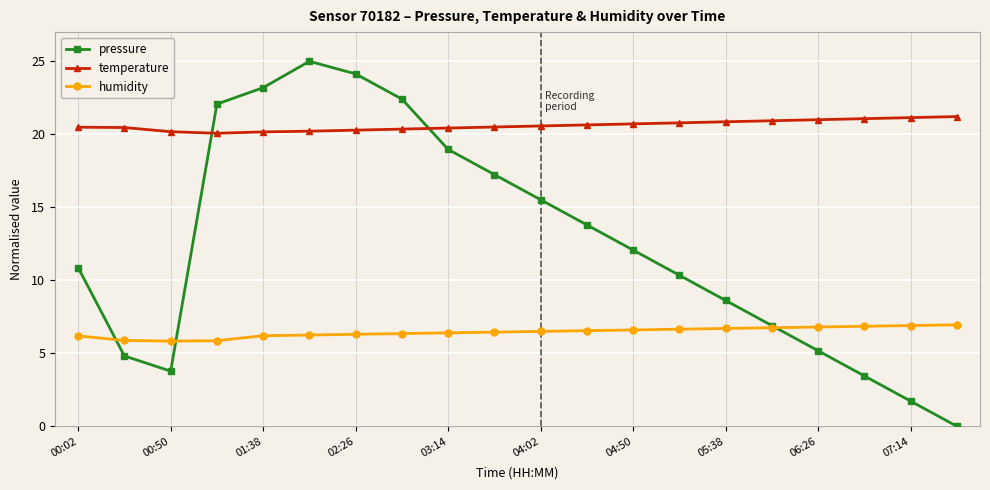

Does the chart display data point markers on the line(s)?

Yes